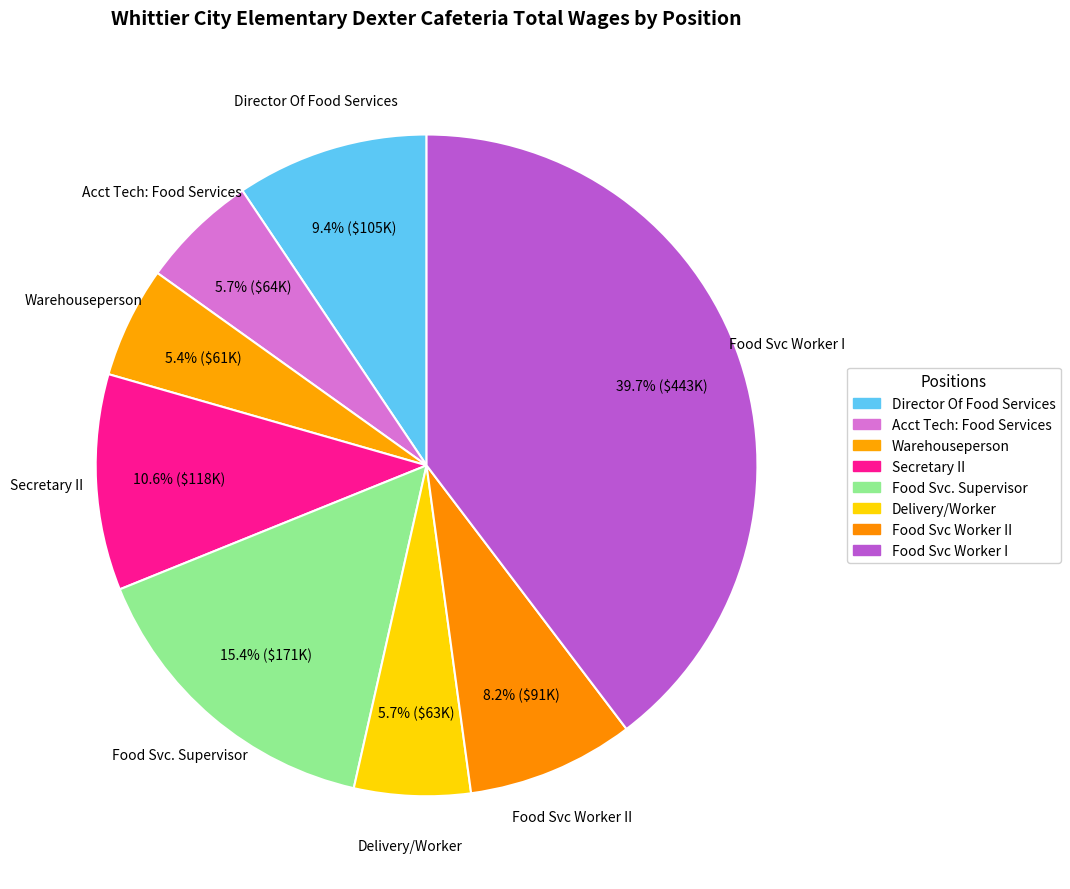

How many slices are in this pie chart?

8